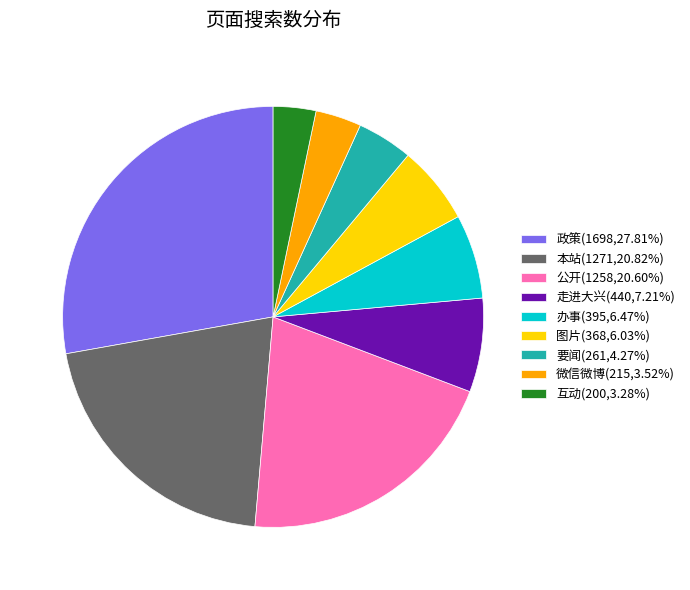

Does 走进大兴(440,7.21%) represent more than half of the total?

No